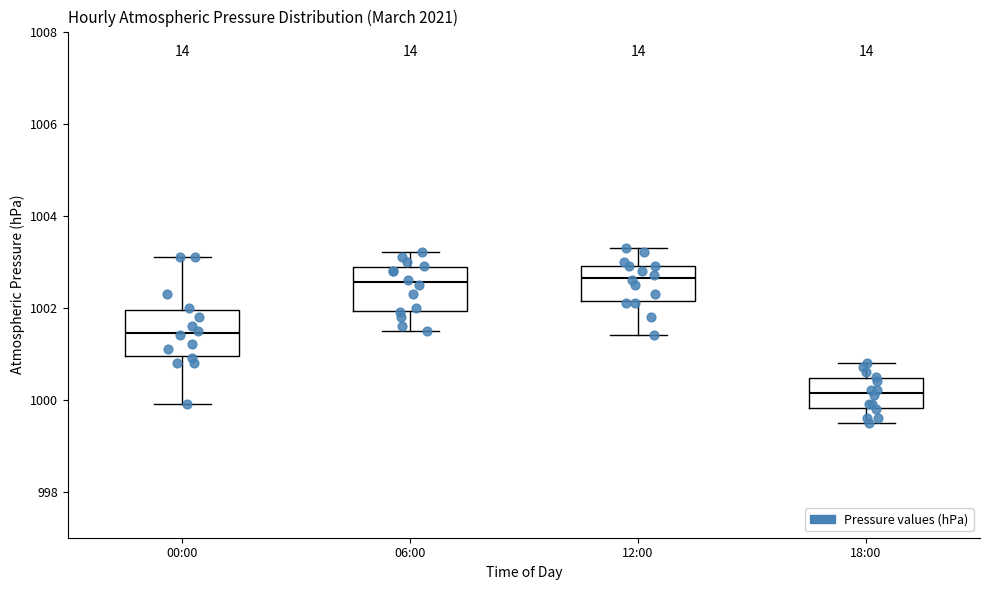

Reading left to right, transcribe this box plot: for each box, give where its median line is, the range the box spans, and where its two whiskers end, as read against the y-axis. The values are not printed on the chart, so give them approximately, as read against the axis.

00:00: median 1001.4, box 1001.0 to 1002.0, whiskers 1000.0 to 1003.2
06:00: median 1002.6, box 1002.0 to 1002.8, whiskers 1001.6 to 1003.2
12:00: median 1002.6, box 1002.2 to 1003.0, whiskers 1001.4 to 1003.4
18:00: median 1000.2, box 999.8 to 1000.4, whiskers 999.6 to 1000.8